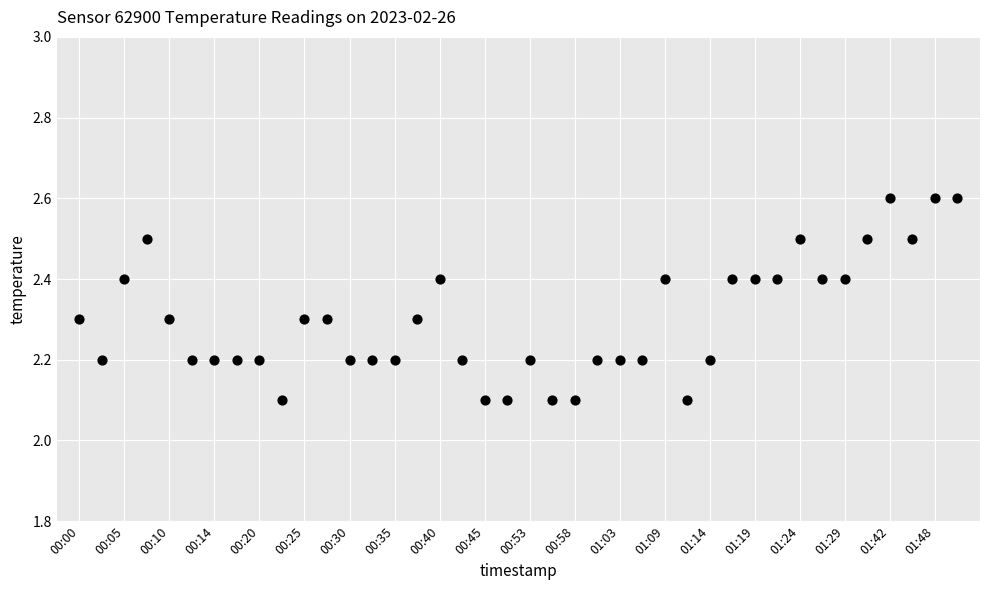

How many points are shown in the scatter plot?

40